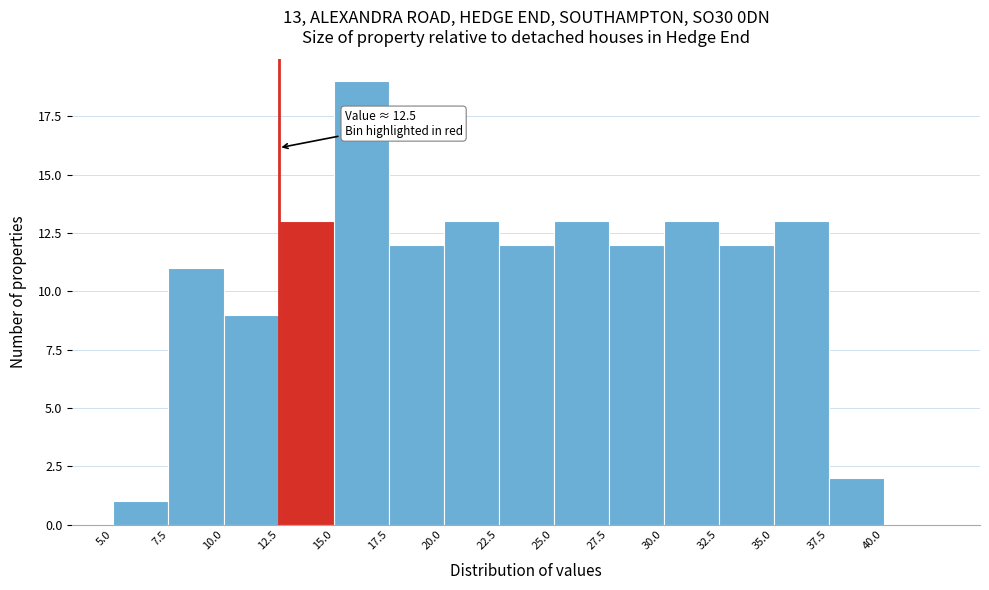

Which range on the x-axis has the tallest bar?

15.0 to 17.5